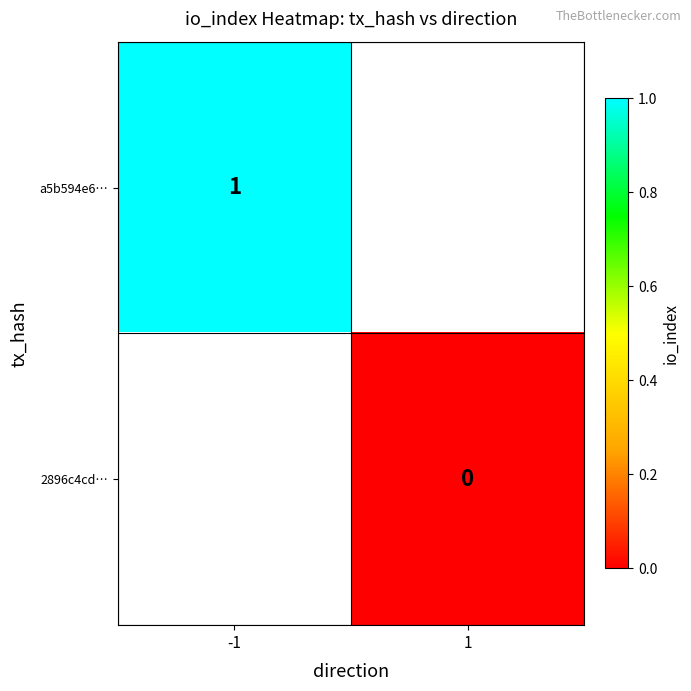

Is it true that a5b594e6… equals 0 at -1?

False